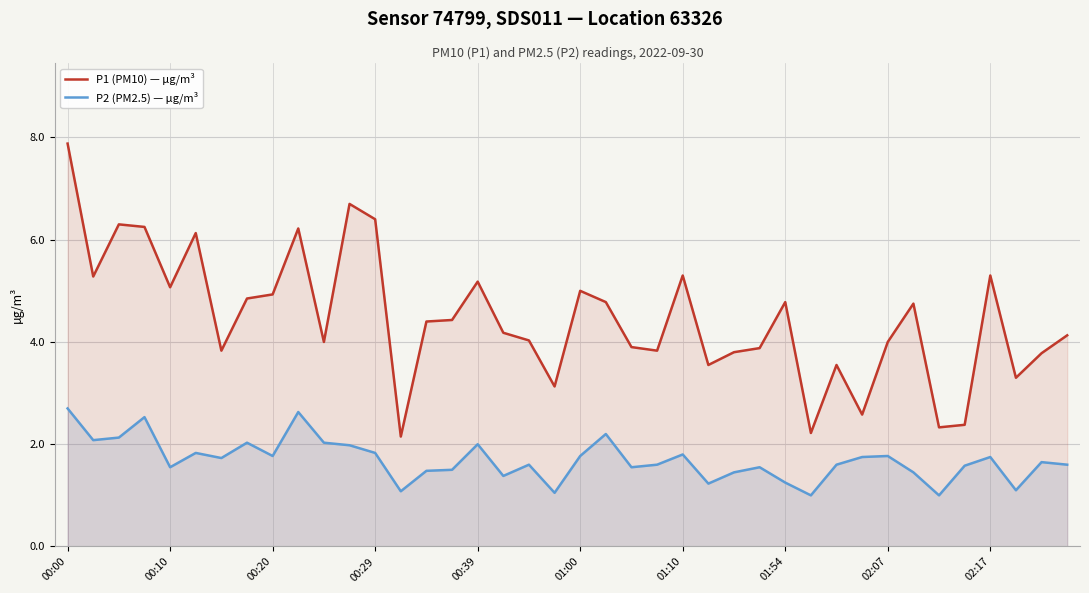

Is it true that P2 (PM2.5) — µg/m³ equals 4.5 at 00:00?

False